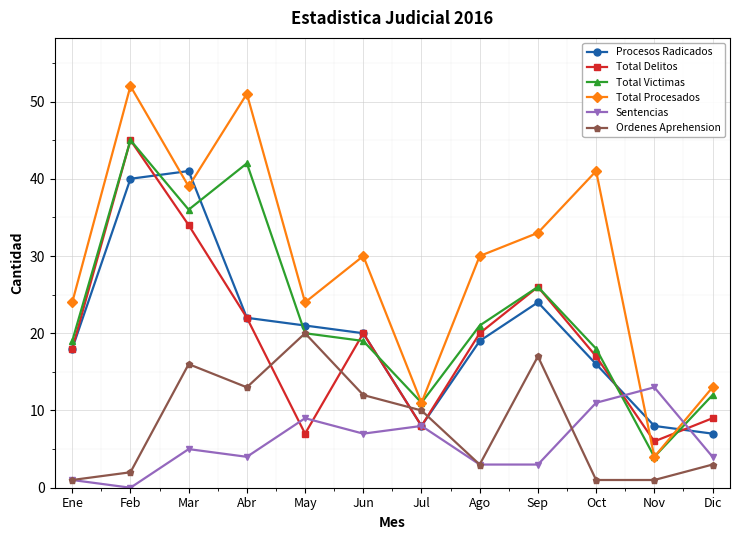

Is it true that Ordenes Aprehension equals 19 at Jun?

False